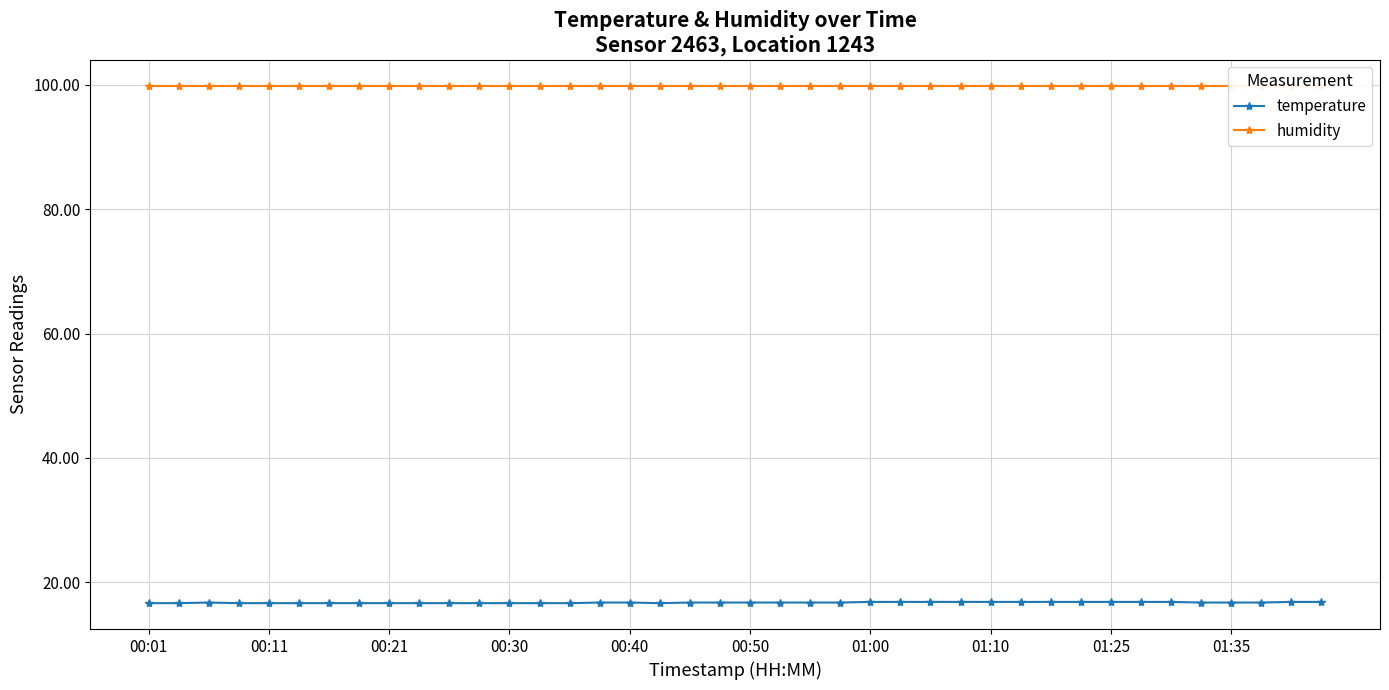

Rank the series by their maximum value, from highest to lowest.

humidity, temperature